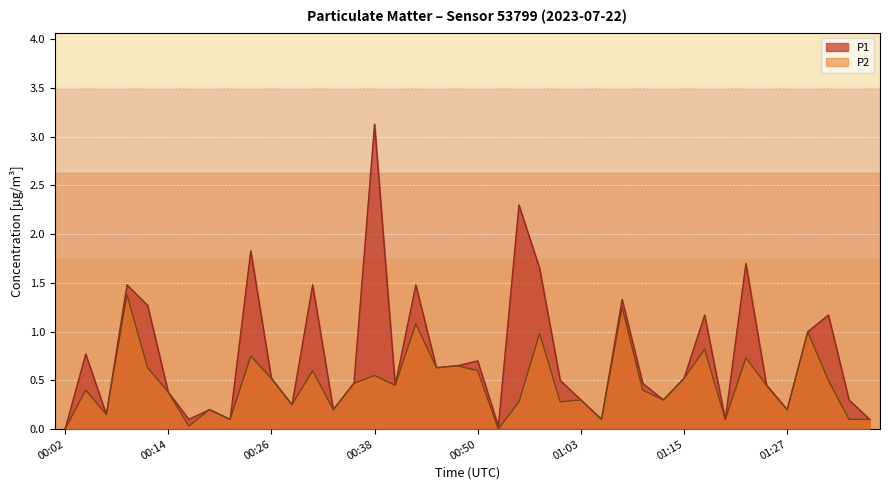

Read the P2 value at 01:32.

0.5